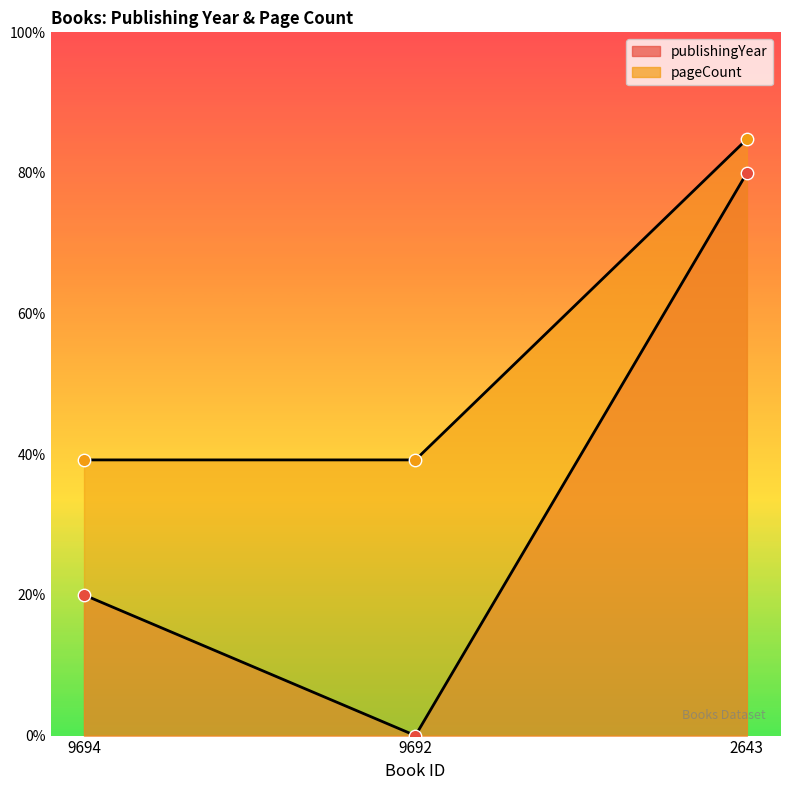

Which series contains the highest Y value?

pageCount